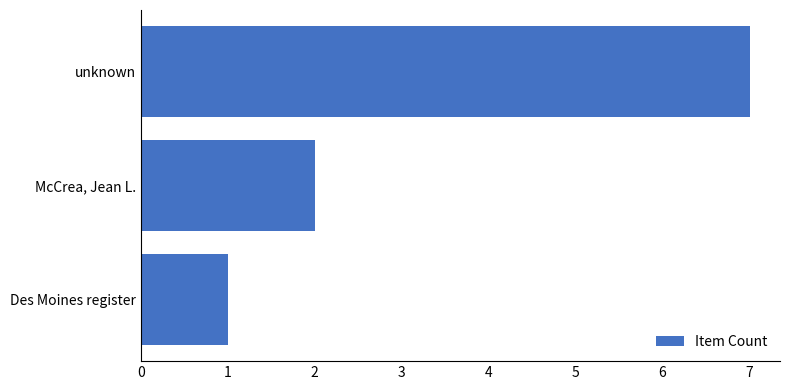

List the labels in order of value, largest first.

unknown, McCrea, Jean L., Des Moines register